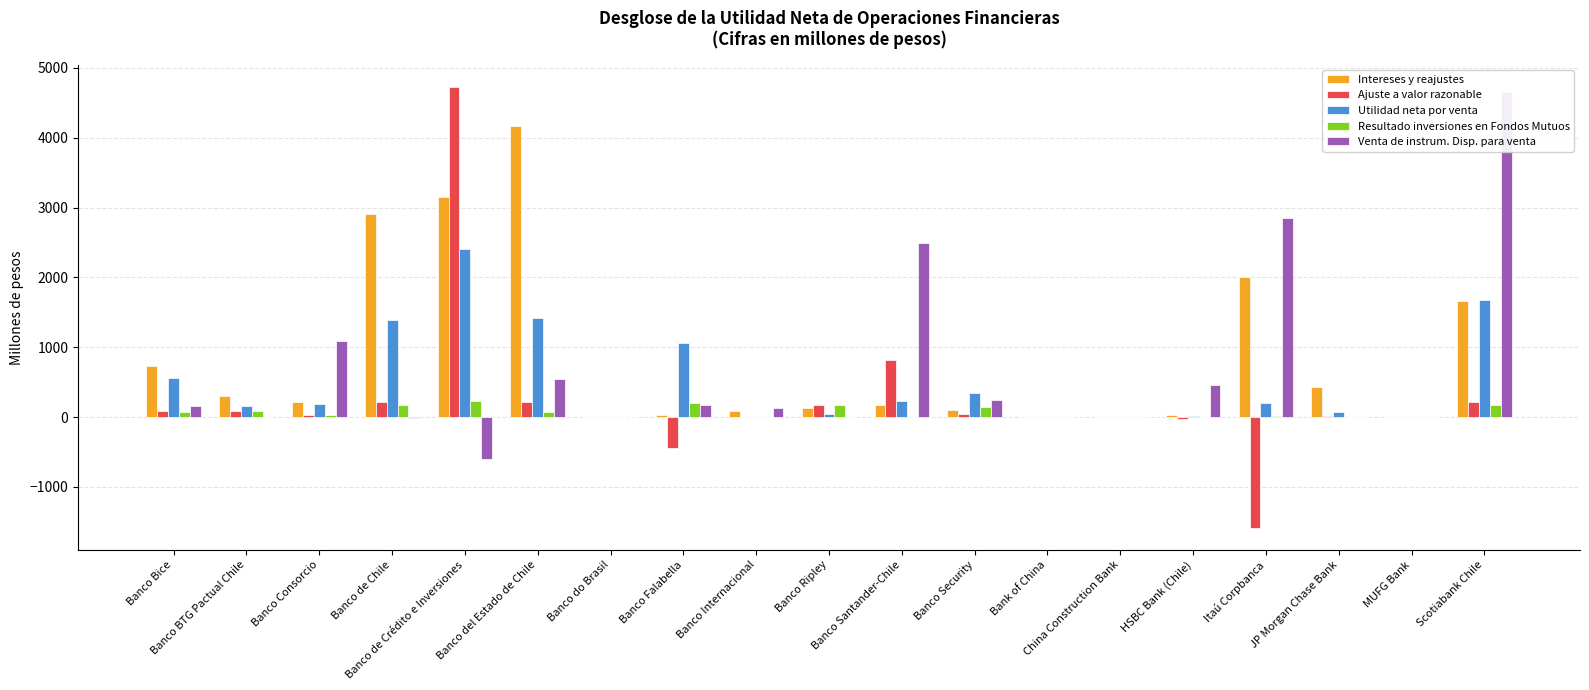

Where does the Venta de instrum. Disp. para venta series first go above 132?

Banco Bice